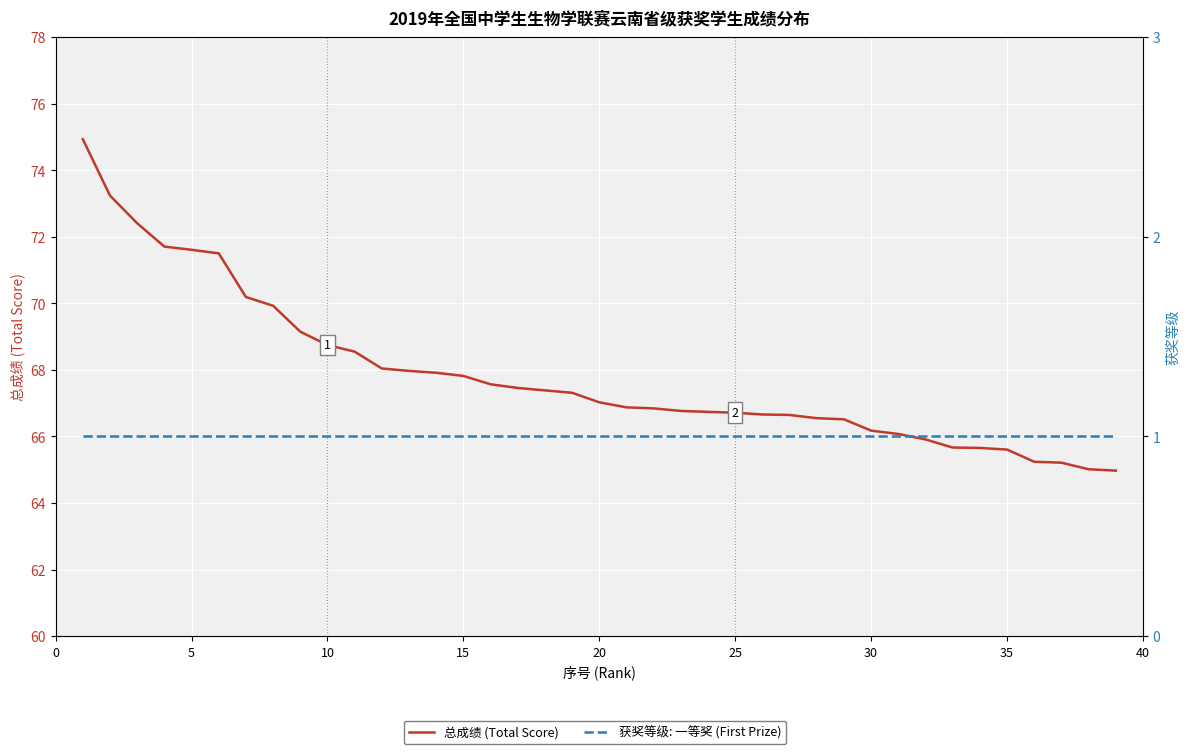

True or false: 获奖等级: 一等奖 (First Prize) and 总成绩 (Total Score) intersect in this chart.

False